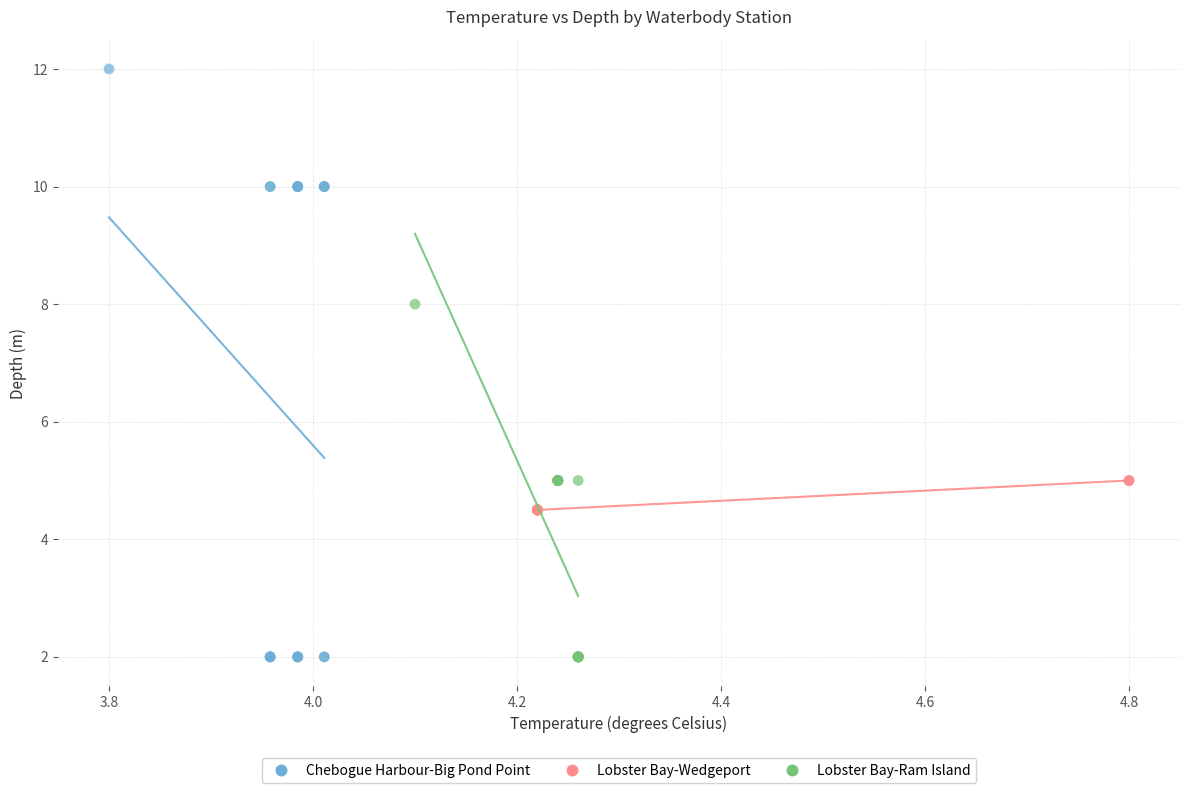

Which series has the largest Y range (max minus min)?

Chebogue Harbour-Big Pond Point